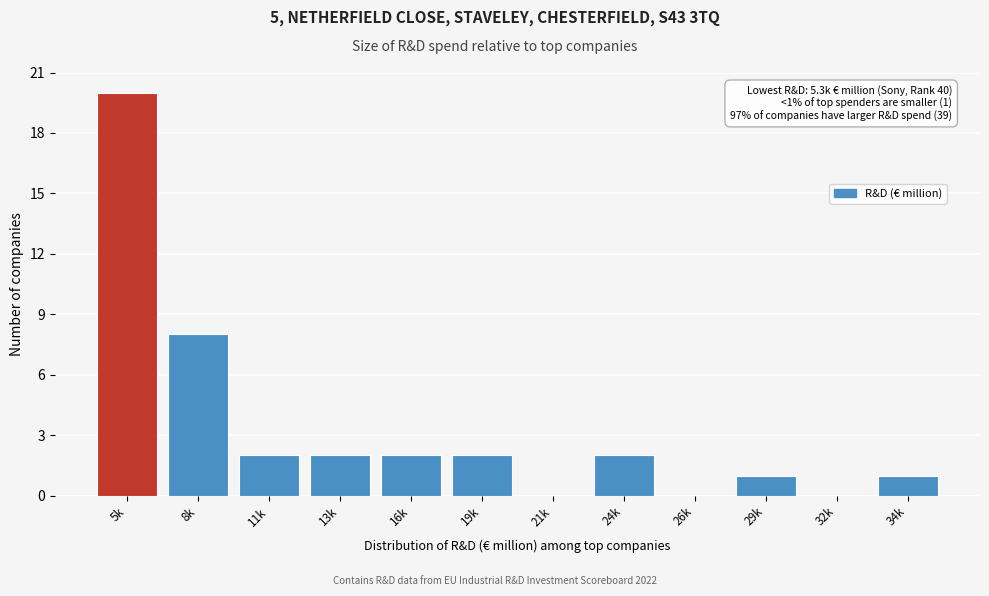

Reading left to right, extract all data points from this chart.

5k=20	8k=8	11k=2	13k=2	16k=2	19k=2	21k=0	24k=2	26k=0	29k=1	32k=0	34k=1